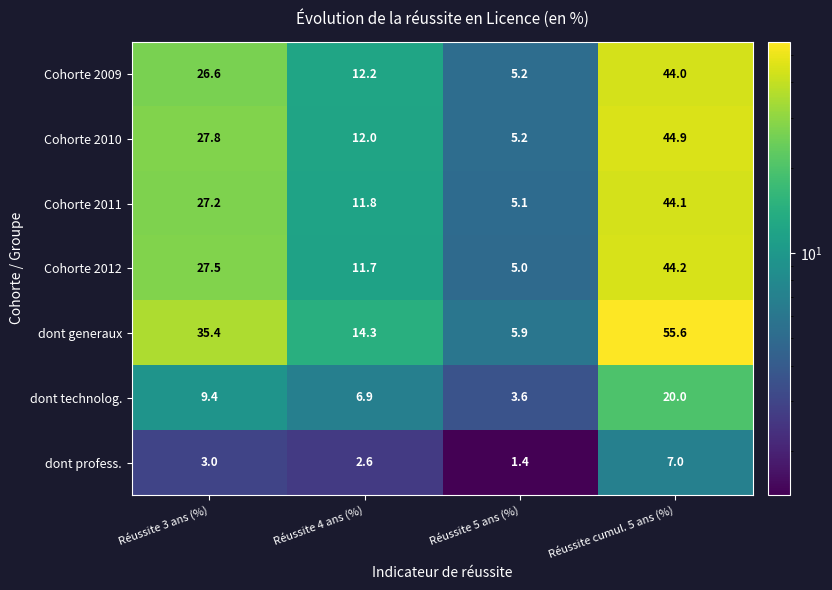

What is the difference between the highest and lowest values at Réussite 3 ans (%)?

32.4